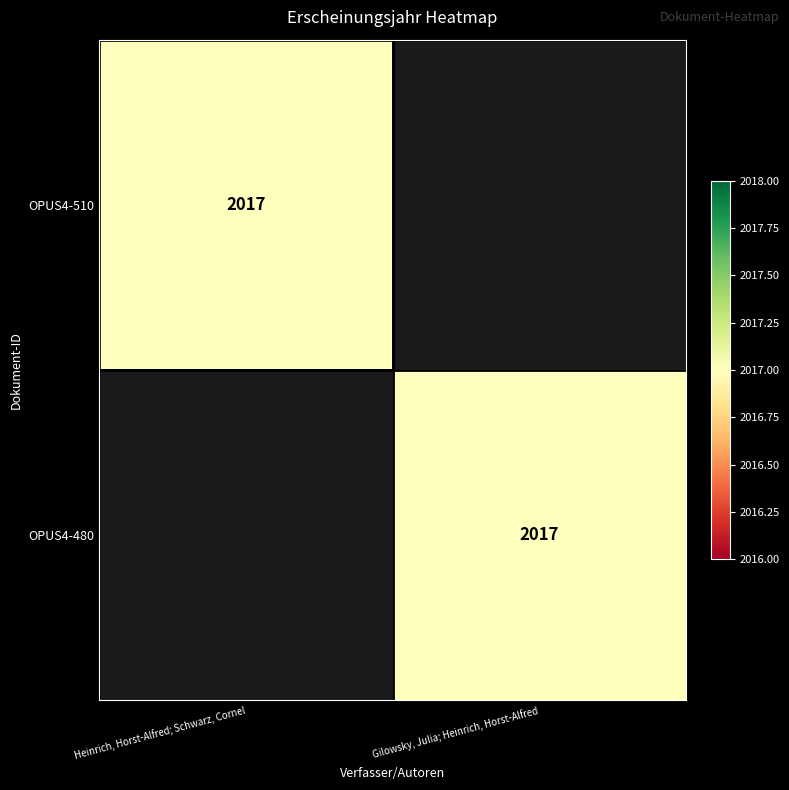

The OPUS4-480 series shows 848 at Gilowsky, Julia; Heinrich, Horst-Alfred. True or false?

False